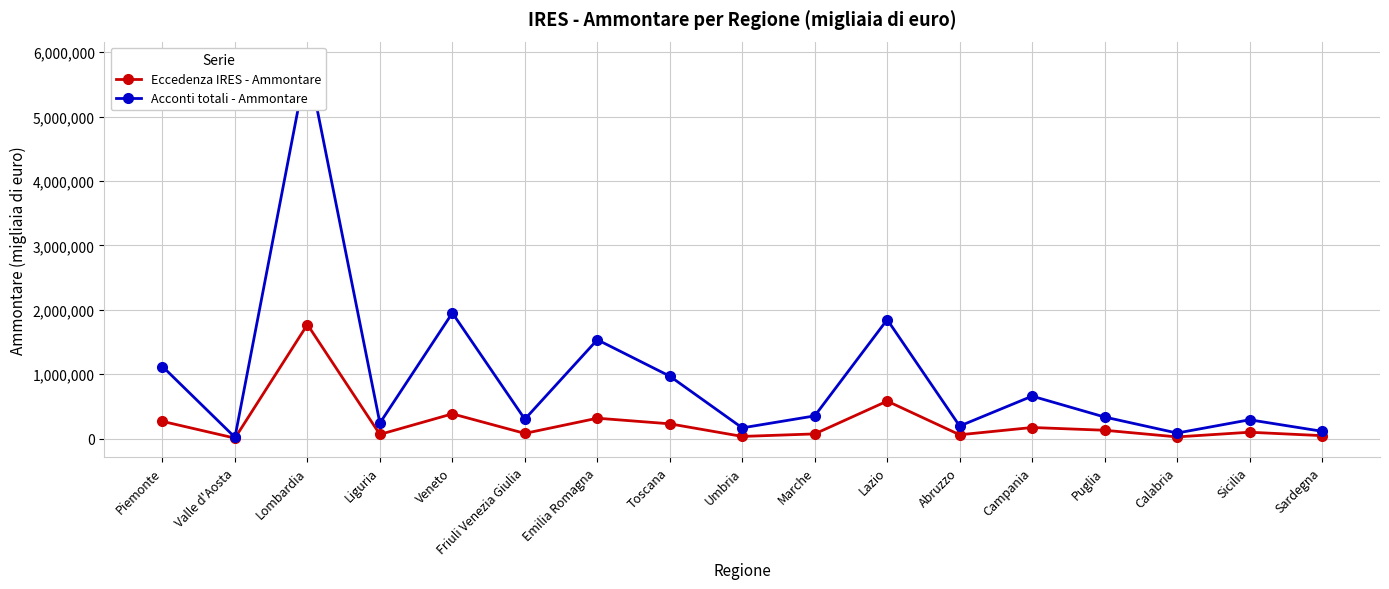

What is the approximate value of Acconti totali - Ammontare at Liguria?

239935